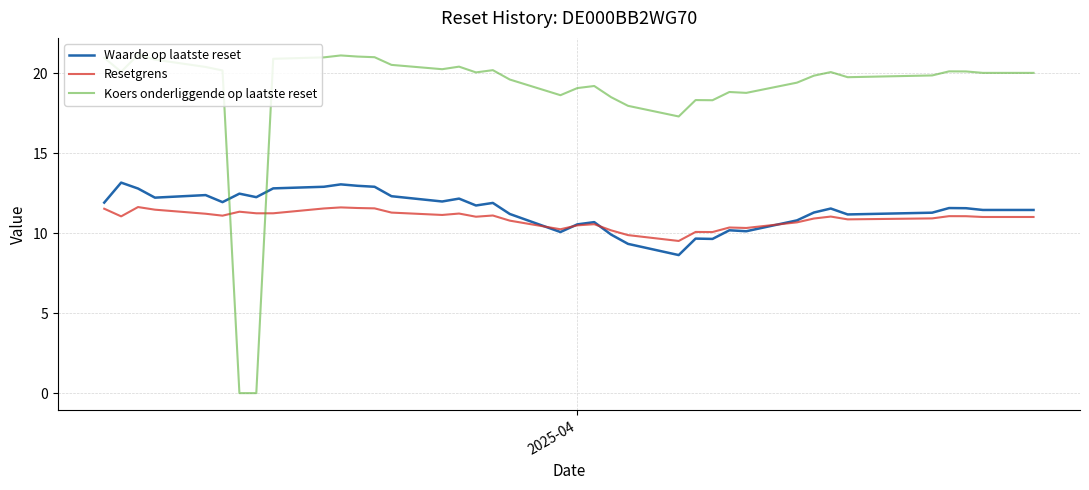

Which series has the widest spread of values?

Koers onderliggende op laatste reset